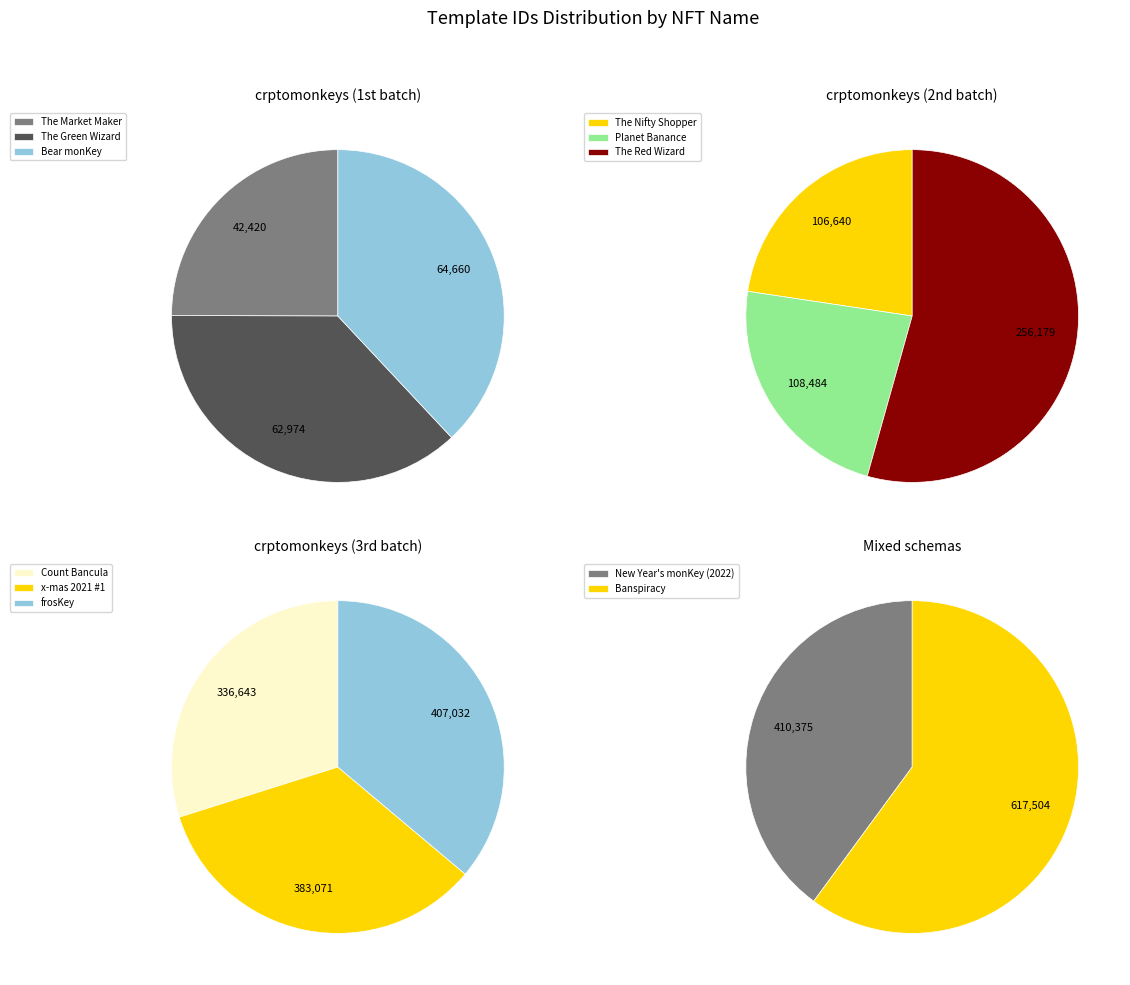

Is there a majority slice in this chart?

No